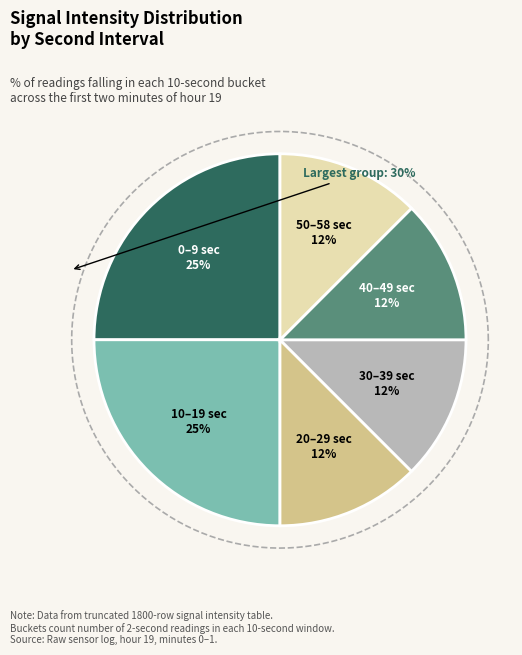

The 21 slice represents 9% of the pie. True or false?

False